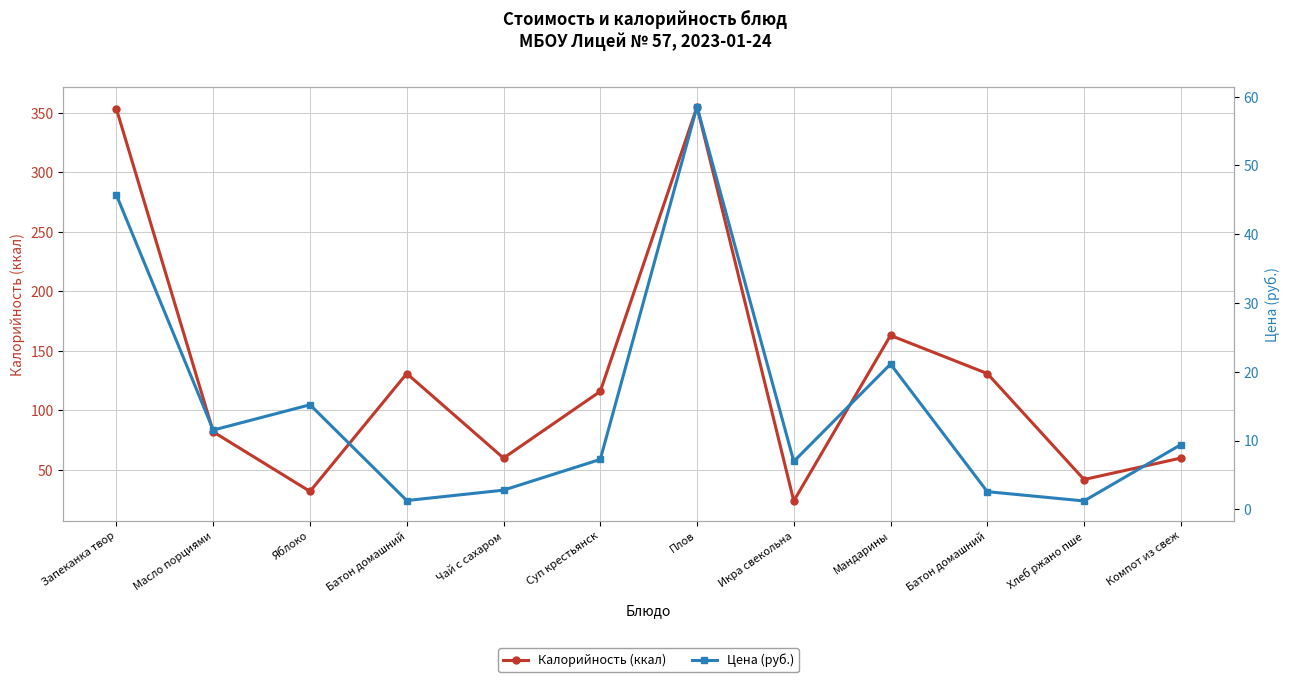

Where is the first local minimum for Калорийность (ккал)?

Яблоко